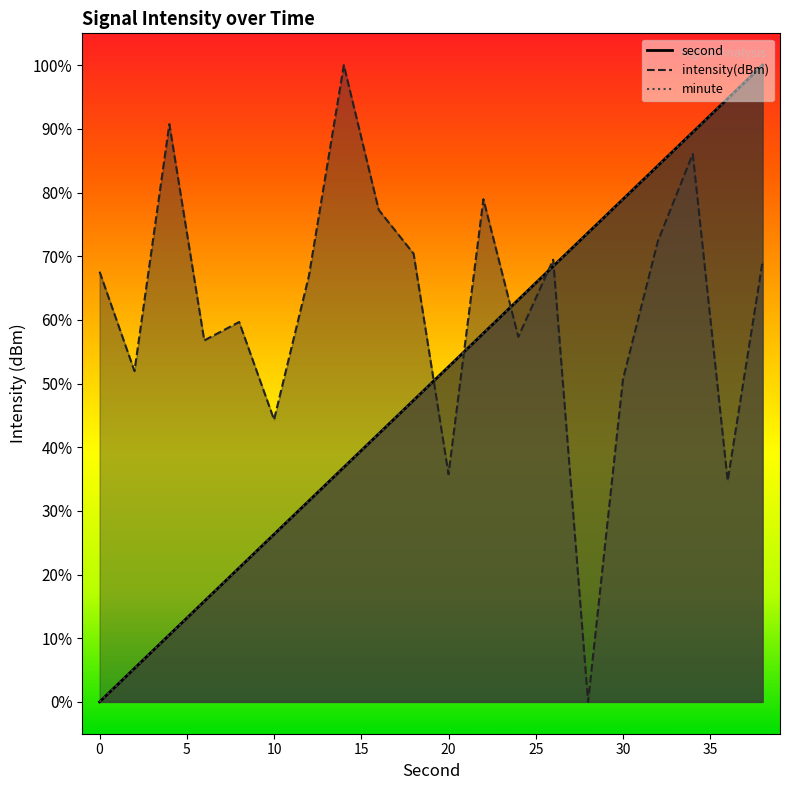

Between 2 and 26, which series saw the biggest shift?

second